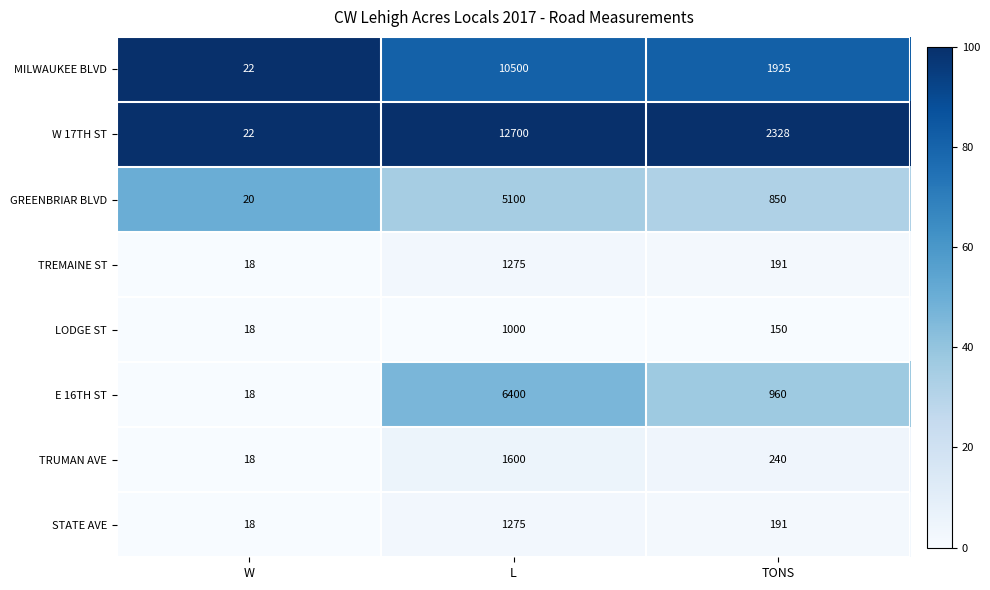

How many series are shown in this chart?

8